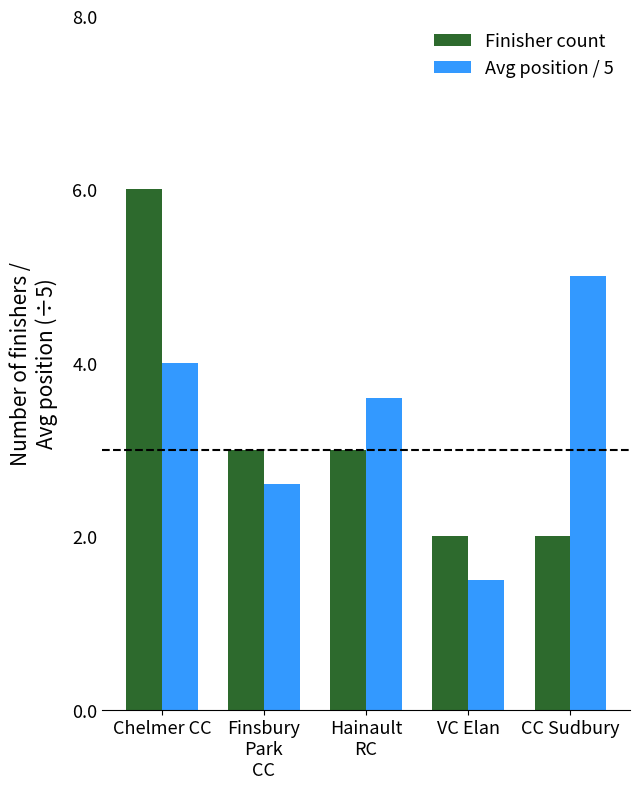

Rank the series by their maximum value, from highest to lowest.

Finisher count, Avg position / 5